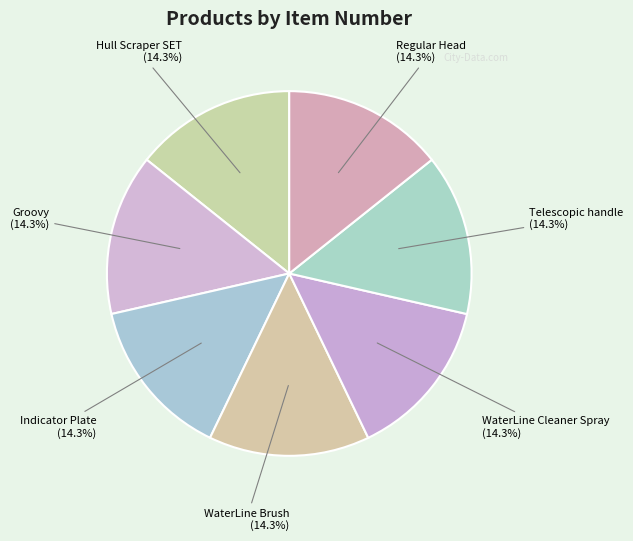

Is it true that WaterLine Cleaner Spray is 25% of the pie?

False